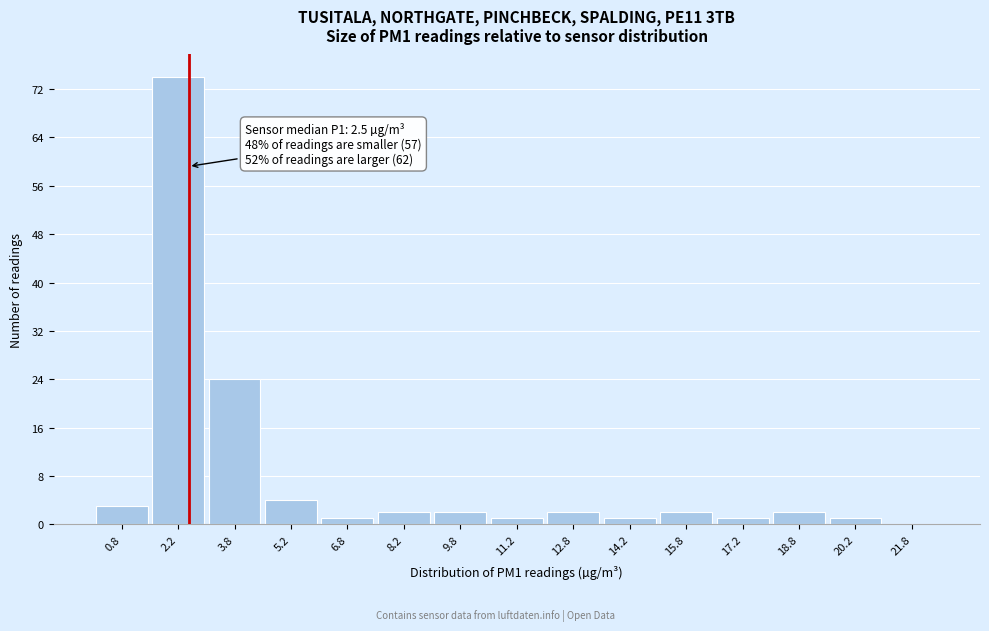

Over which range of the x-axis is the bar tallest?

1.5 to 3.0